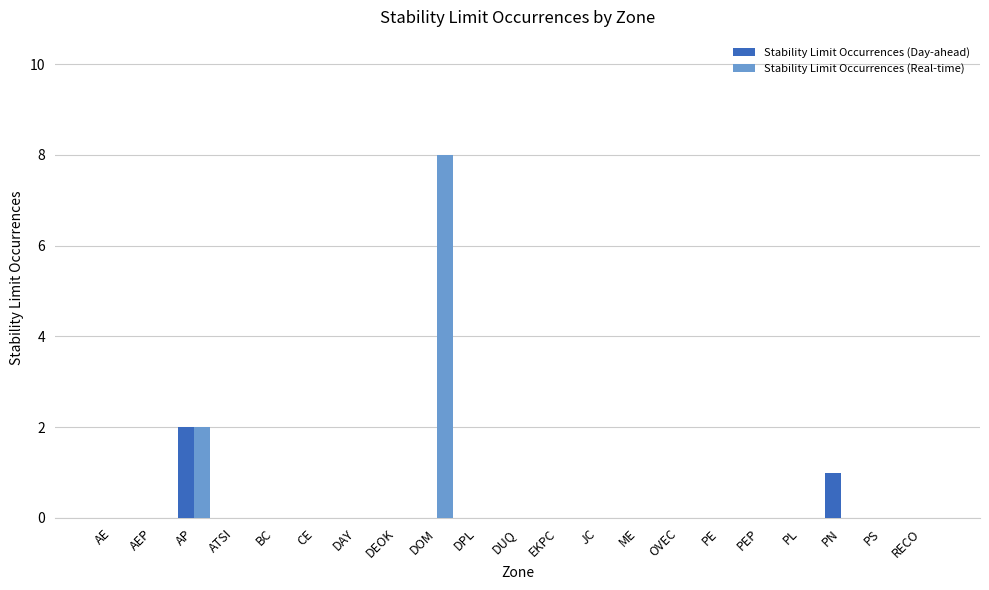

What is the total value across all series at PN?

1